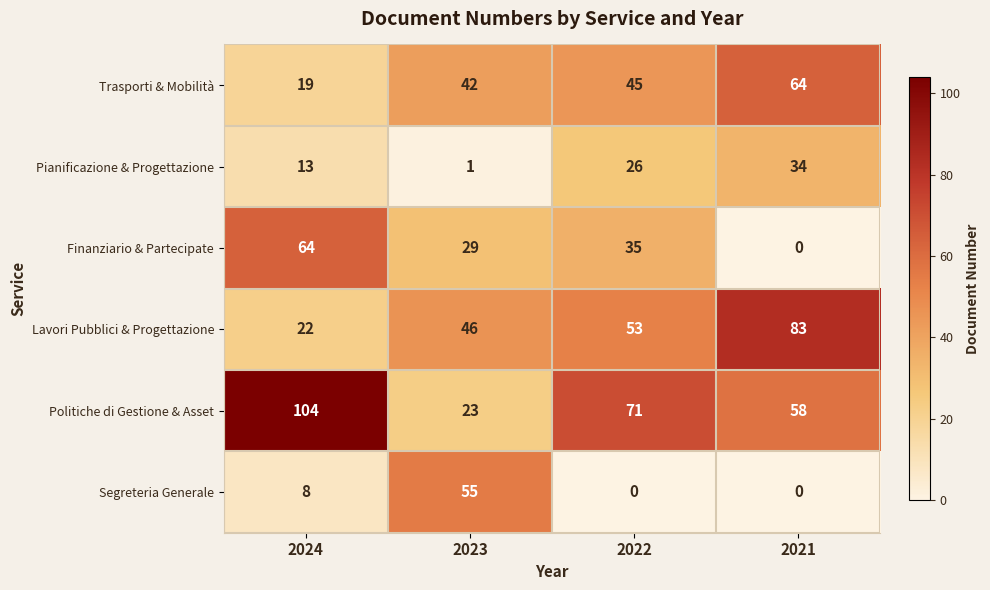

Which series has the largest range (max minus min)?

Politiche di Gestione & Asset